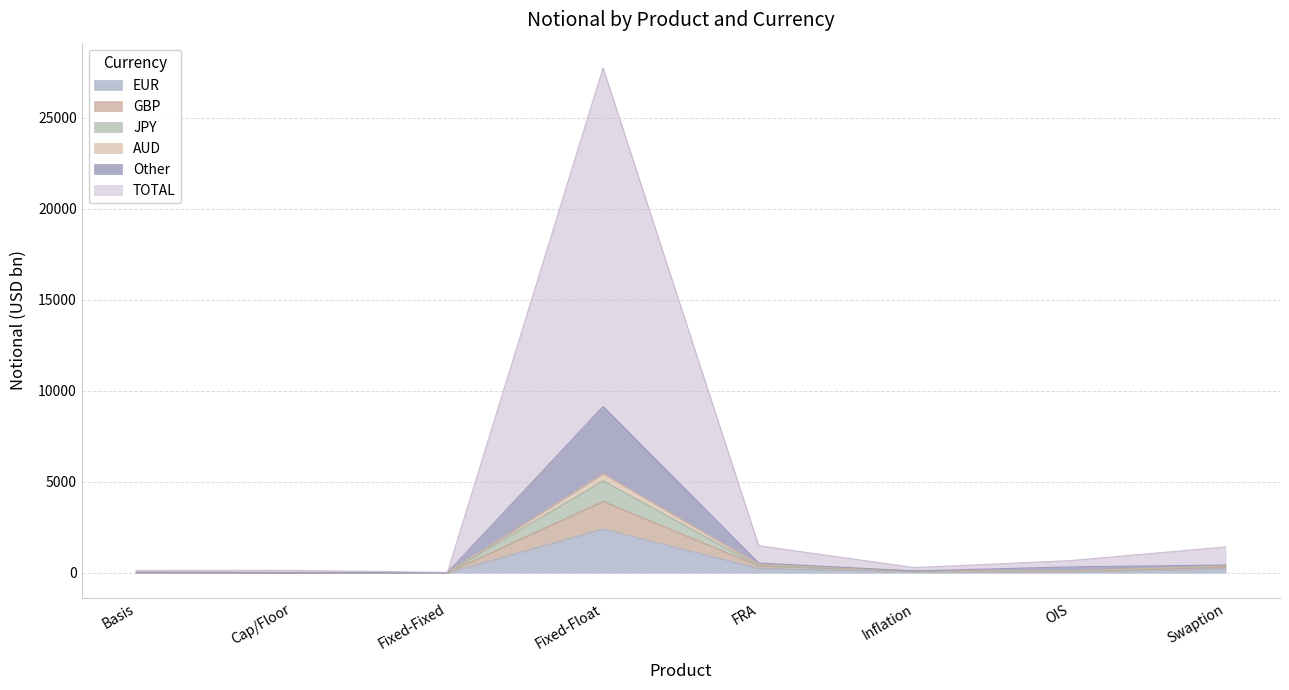

At which label does Other first exceed 319?

Fixed-Float